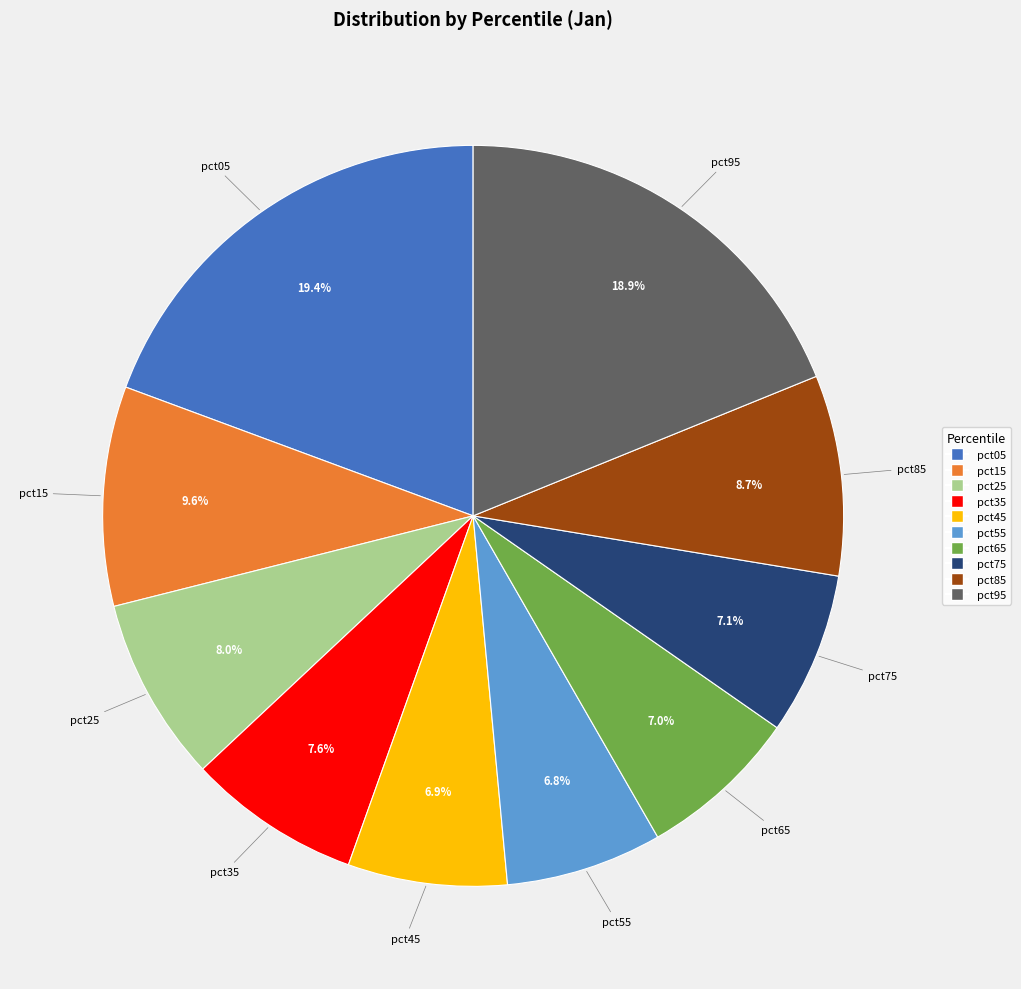

Does pct15 represent more than half of the total?

No